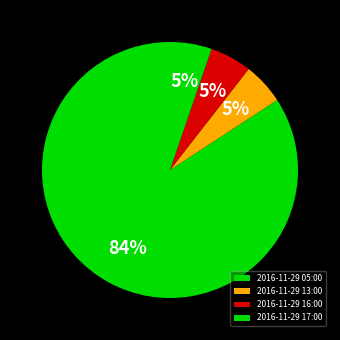

The 2016-11-29 16:00 slice represents 5% of the pie. True or false?

True